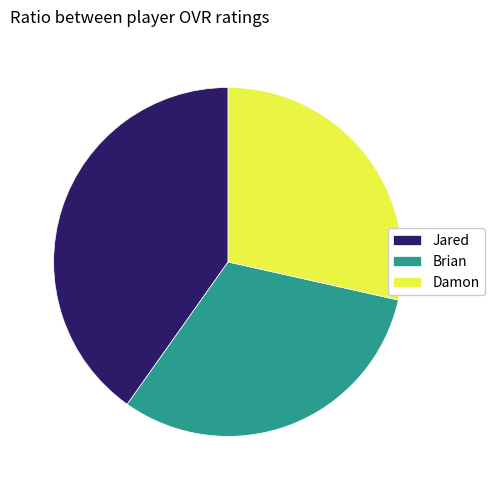

Which slice is the largest?

Jared